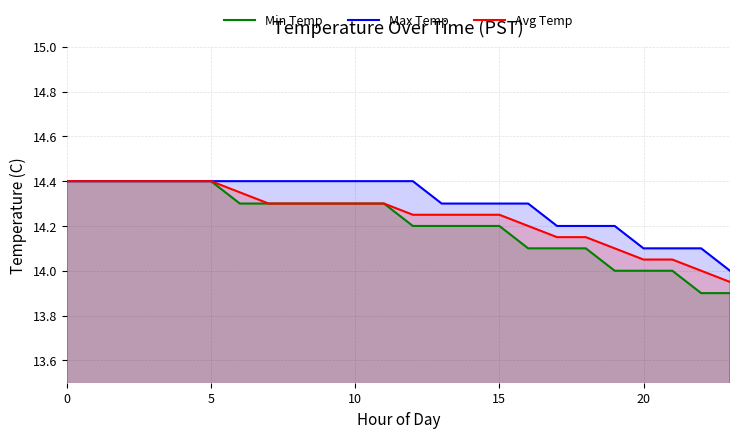

Is it true that Max Temp equals 25.1 at 14?

False